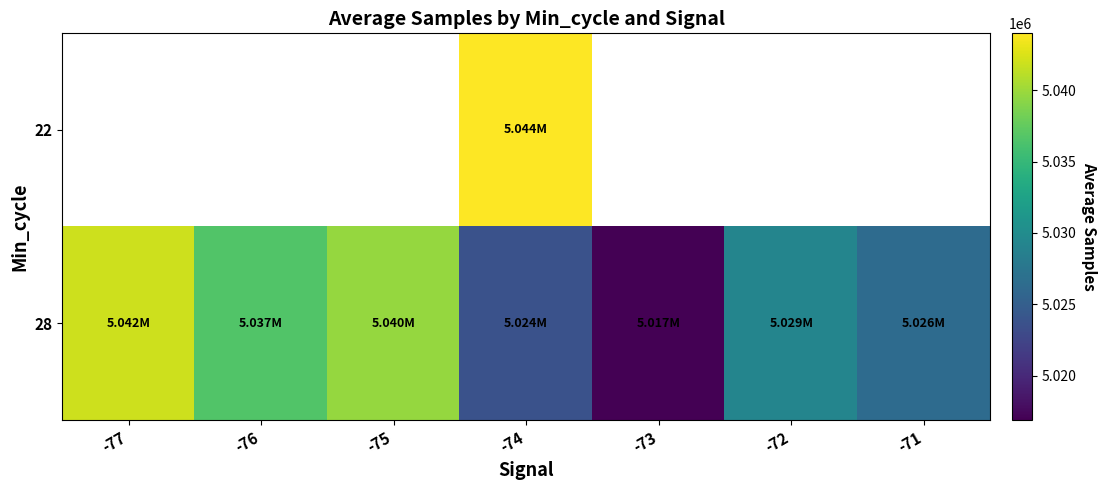

Which series changed the most between -75 and -72?

28